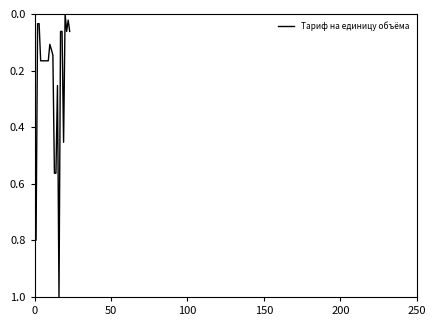

What is the maximum value shown in the chart?

1.0